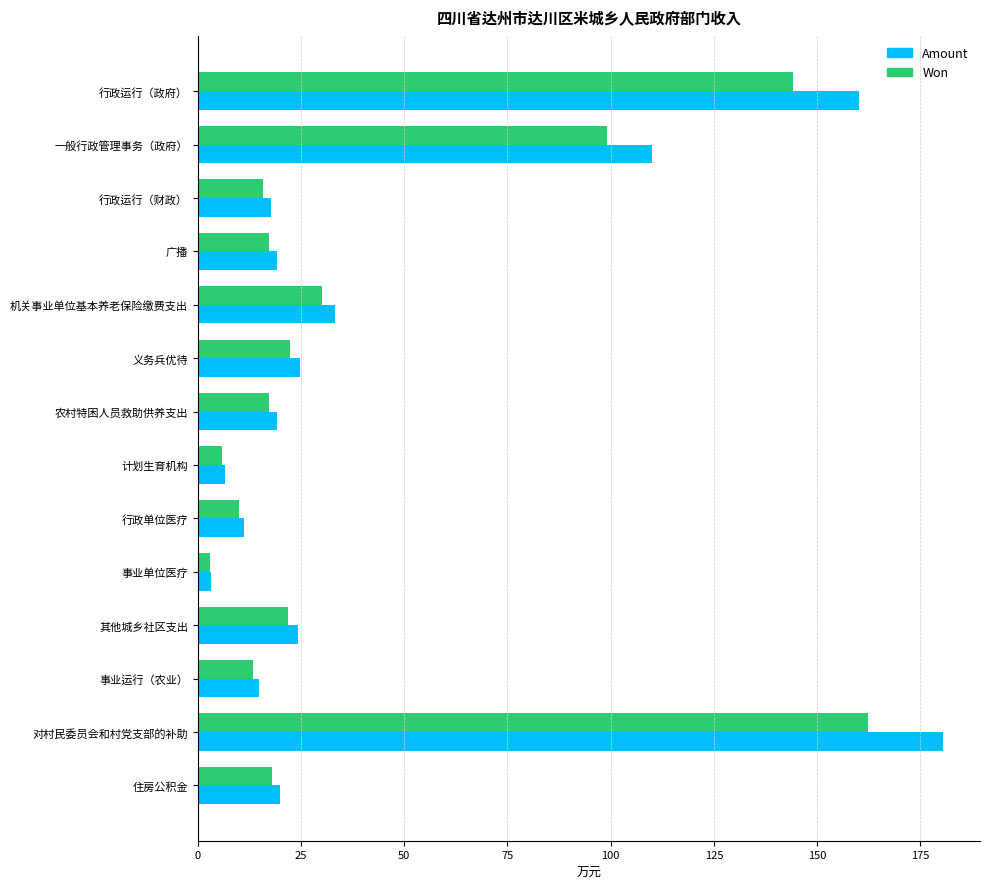

The Amount series shows 17.0 at 义务兵优待. True or false?

False